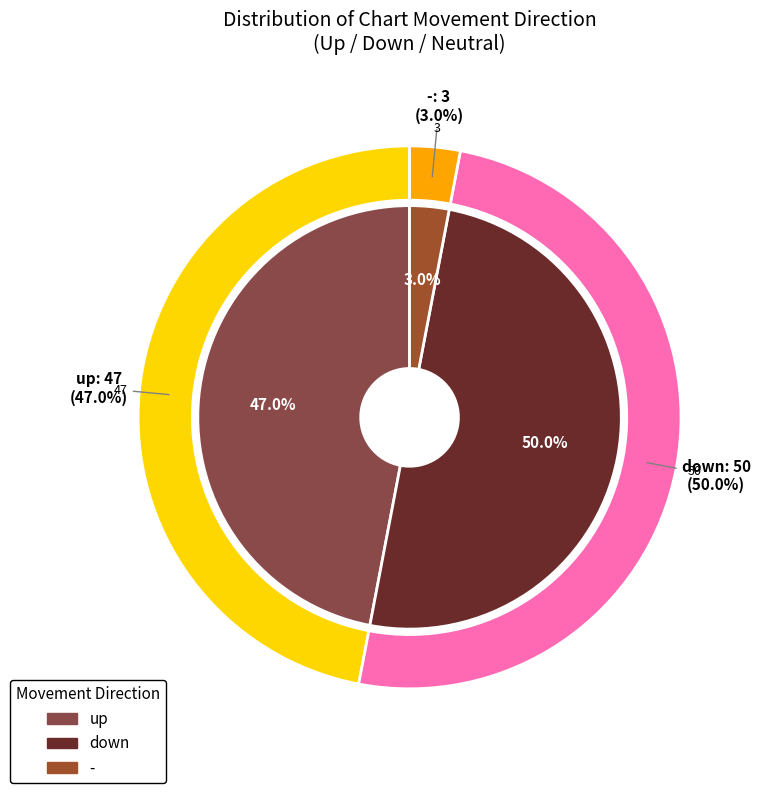

What is the total percentage of down and -?

53.0%